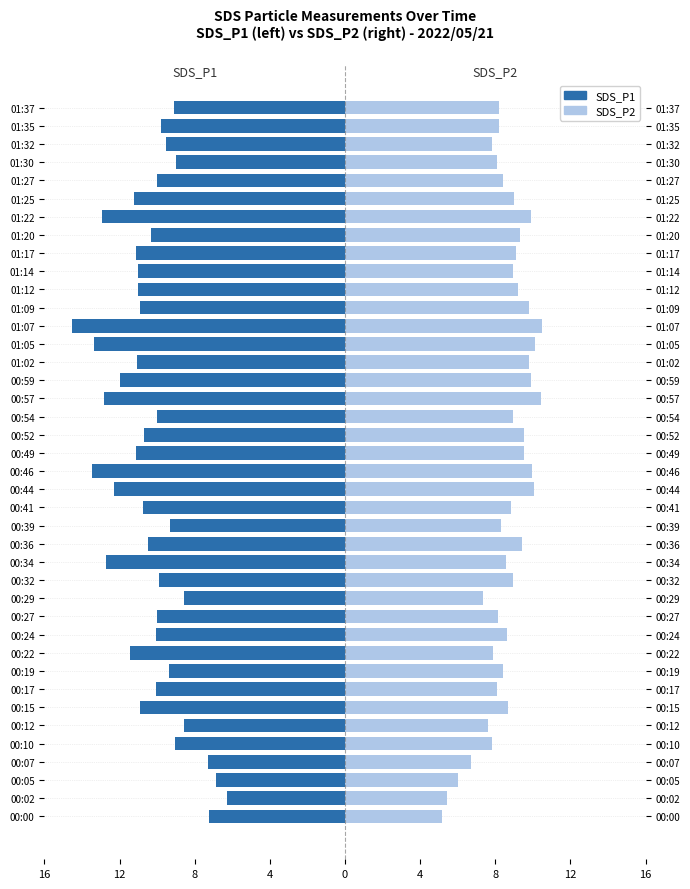

Is it true that SDS_P2 equals 3.1 at 00:54?

False